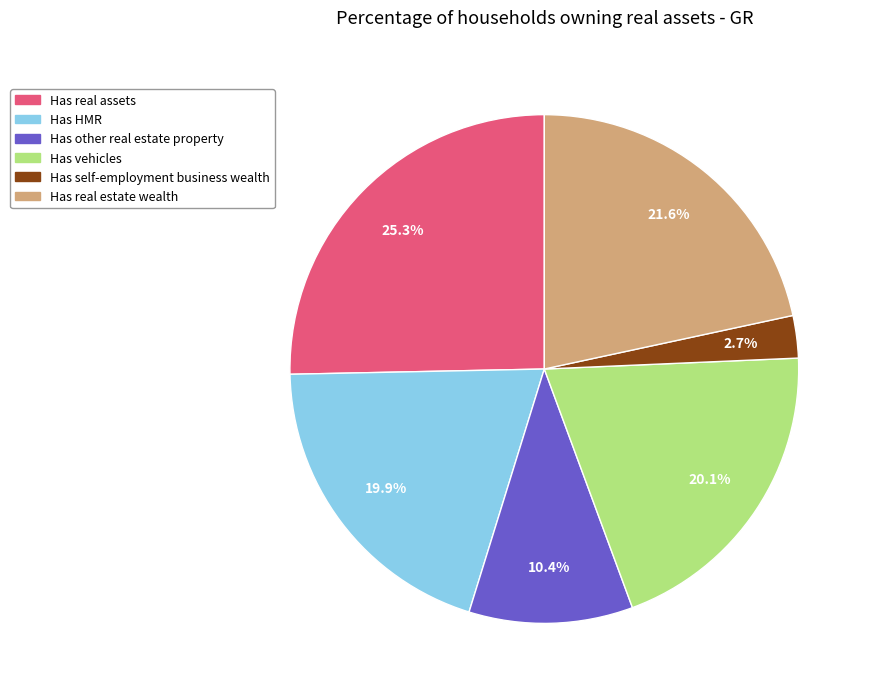

To the nearest percent, what portion does Has HMR represent?

20%